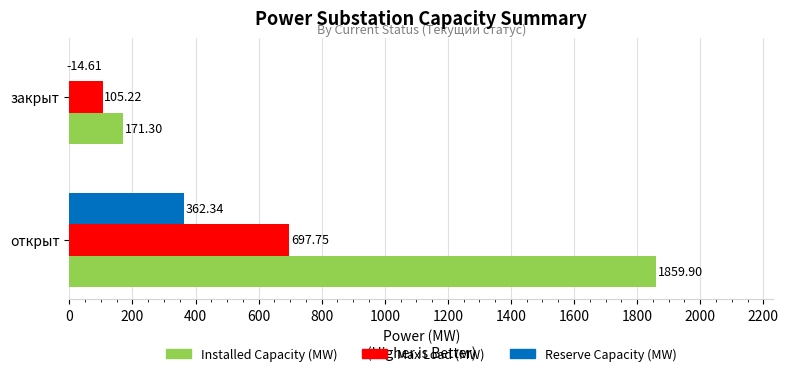

How many data points does each series have?

2